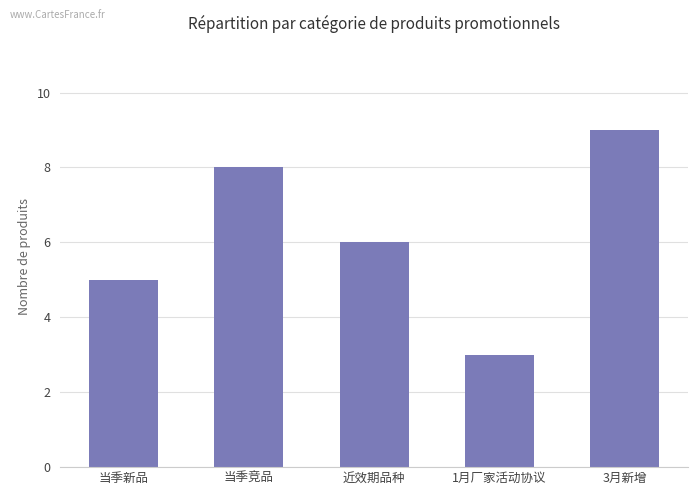

How many distinct data groups are displayed?

1